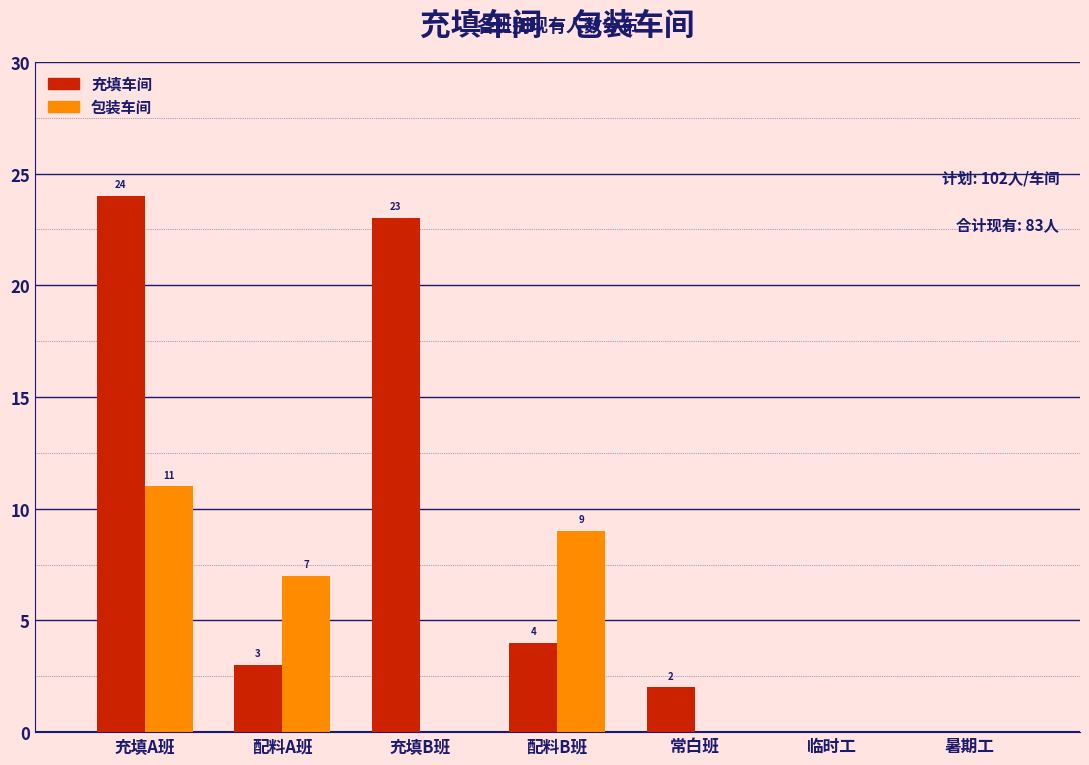

Reading right to left, list all the values displayed in this chart.

充填车间: 暑期工=0	临时工=0	常白班=2	配料B班=4	充填B班=23	配料A班=3	充填A班=24
包装车间: 暑期工=0	临时工=0	常白班=0	配料B班=9	充填B班=0	配料A班=7	充填A班=11